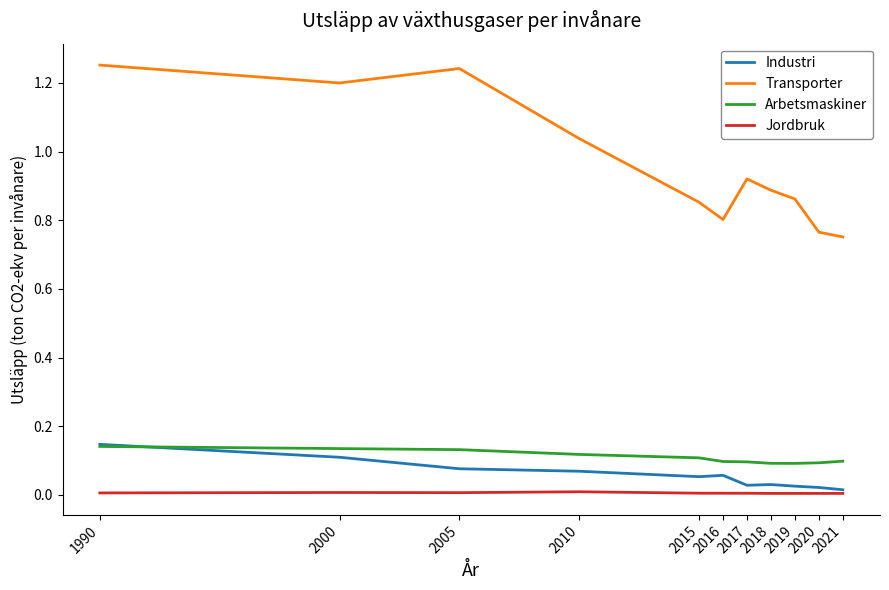

The Transporter series shows 0.4 at 2016. True or false?

False